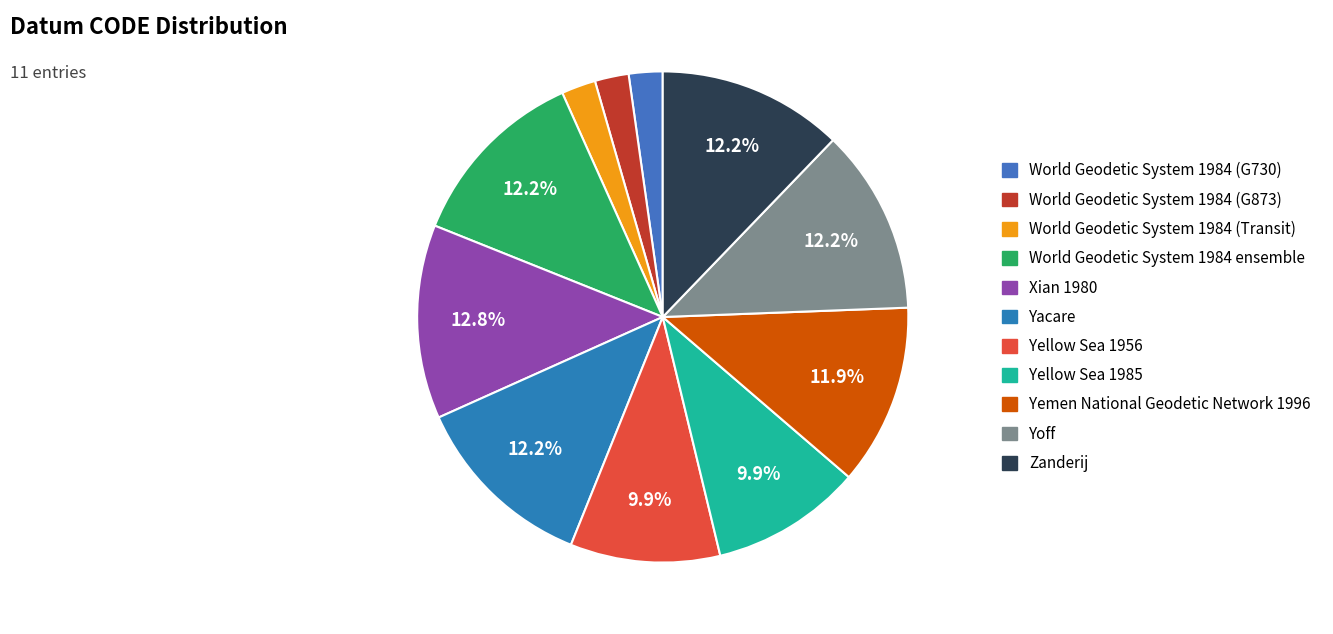

To the nearest percent, what percentage of the pie is World Geodetic System 1984 (Transit)?

2%